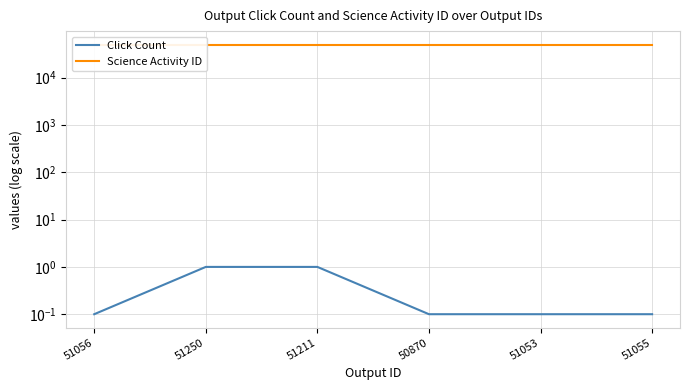

How many data points does each series have?

6